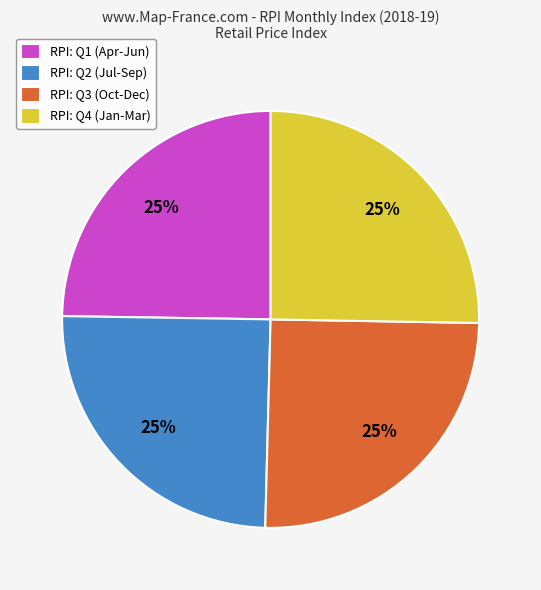

Is it true that RPI: Q3 (Oct-Dec) is 25% of the pie?

True